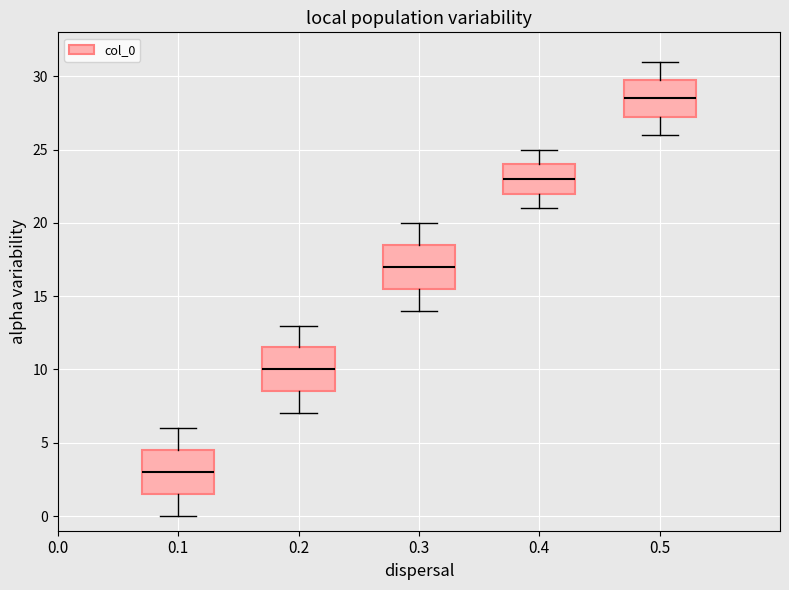

Reading left to right, read every box against the y-axis: the position of its median line, the range the box covers, and the ends of its whiskers. The values are not printed on the chart, so give them approximately, as read against the axis.

0.1: median 3.0, box 1.5 to 4.5, whiskers 0.0 to 6.0
0.2: median 10.0, box 8.5 to 11.5, whiskers 7.0 to 13.0
0.3: median 17.0, box 15.5 to 18.5, whiskers 14.0 to 20.0
0.4: median 23.0, box 22.0 to 24.0, whiskers 21.0 to 25.0
0.5: median 28.5, box 27.5 to 30.0, whiskers 26.0 to 31.0